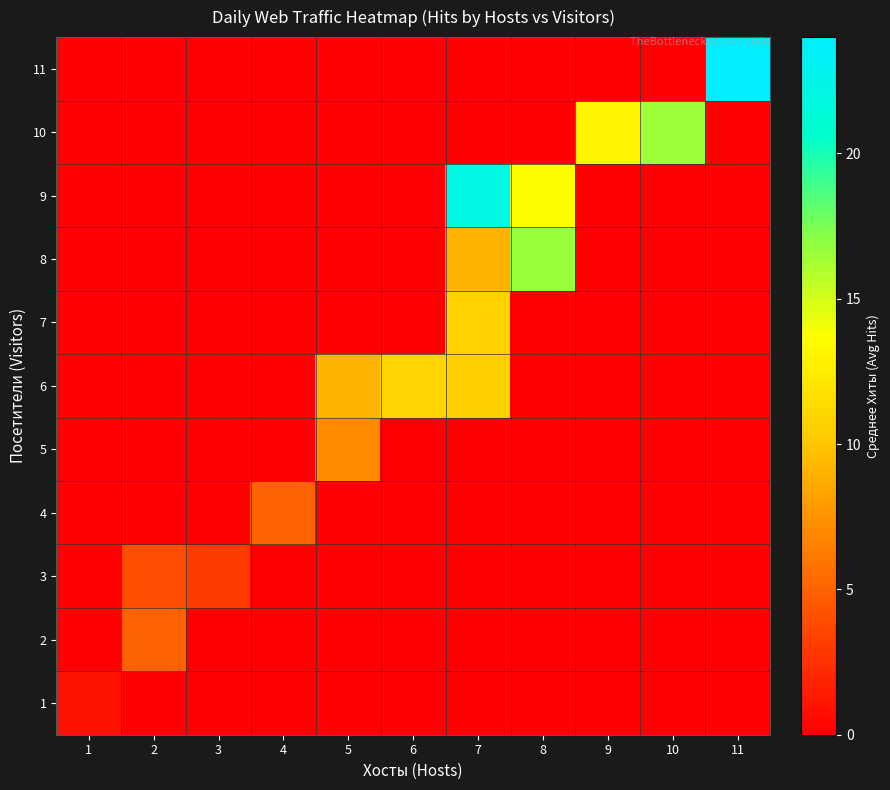

How many categories are shown in the chart?

11